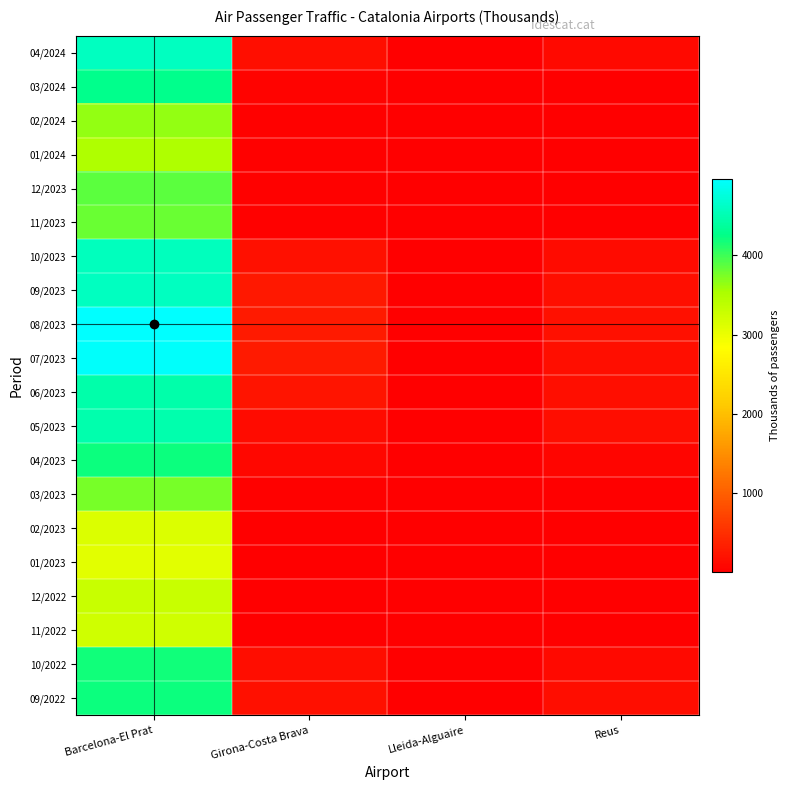

Reading left to right, extract all data points from this chart.

04/2024: Barcelona-El Prat=4595.1	Girona-Costa Brava=170.4	Lleida-Alguaire=3.4	Reus=101.7
03/2024: Barcelona-El Prat=4280.5	Girona-Costa Brava=53.7	Lleida-Alguaire=3.8	Reus=6.7
02/2024: Barcelona-El Prat=3646.5	Girona-Costa Brava=25.6	Lleida-Alguaire=2.7	Reus=0.8
01/2024: Barcelona-El Prat=3501.0	Girona-Costa Brava=28.2	Lleida-Alguaire=2.2	Reus=0.8
12/2023: Barcelona-El Prat=3865.0	Girona-Costa Brava=32.5	Lleida-Alguaire=2.5	Reus=0.9
11/2023: Barcelona-El Prat=3823.6	Girona-Costa Brava=31.7	Lleida-Alguaire=2.2	Reus=4.2
10/2023: Barcelona-El Prat=4579.8	Girona-Costa Brava=190.3	Lleida-Alguaire=2.9	Reus=126.8
09/2023: Barcelona-El Prat=4585.2	Girona-Costa Brava=264.9	Lleida-Alguaire=3.5	Reus=165.5
08/2023: Barcelona-El Prat=4969.1	Girona-Costa Brava=288.5	Lleida-Alguaire=2.6	Reus=177.8
07/2023: Barcelona-El Prat=4933.4	Girona-Costa Brava=284.1	Lleida-Alguaire=2.9	Reus=174.6
06/2023: Barcelona-El Prat=4457.9	Girona-Costa Brava=224.1	Lleida-Alguaire=2.9	Reus=164.8
05/2023: Barcelona-El Prat=4471.4	Girona-Costa Brava=122.5	Lleida-Alguaire=2.5	Reus=137.7
04/2023: Barcelona-El Prat=4195.9	Girona-Costa Brava=90.7	Lleida-Alguaire=2.2	Reus=77.6
03/2023: Barcelona-El Prat=3755.4	Girona-Costa Brava=27.0	Lleida-Alguaire=2.7	Reus=11.0
02/2023: Barcelona-El Prat=3127.1	Girona-Costa Brava=13.5	Lleida-Alguaire=2.2	Reus=0.6
01/2023: Barcelona-El Prat=3073.3	Girona-Costa Brava=14.3	Lleida-Alguaire=2.0	Reus=0.4
12/2022: Barcelona-El Prat=3297.0	Girona-Costa Brava=14.1	Lleida-Alguaire=1.9	Reus=0.4
11/2022: Barcelona-El Prat=3233.9	Girona-Costa Brava=14.4	Lleida-Alguaire=2.3	Reus=1.9
10/2022: Barcelona-El Prat=4186.2	Girona-Costa Brava=153.7	Lleida-Alguaire=2.5	Reus=98.1
09/2022: Barcelona-El Prat=4202.2	Girona-Costa Brava=192.7	Lleida-Alguaire=2.2	Reus=148.1